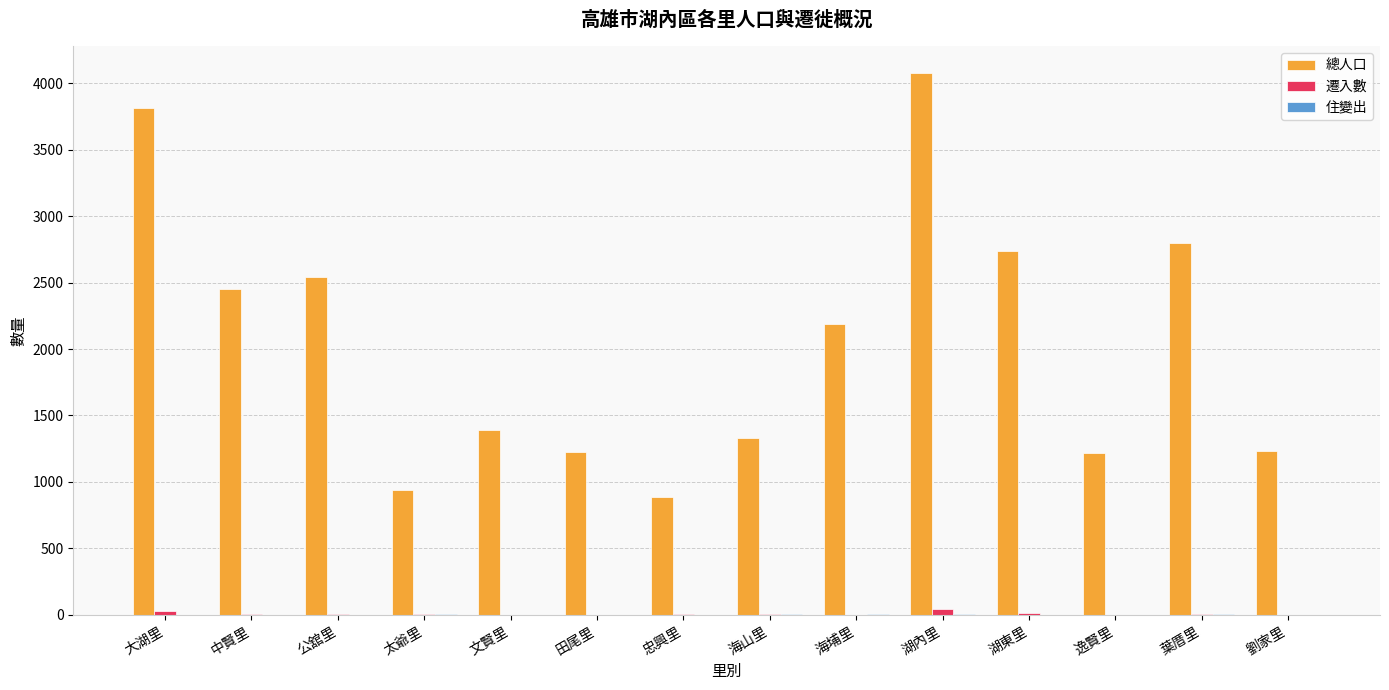

Between 逸賢里 and 葉厝里, which series saw the biggest shift?

總人口